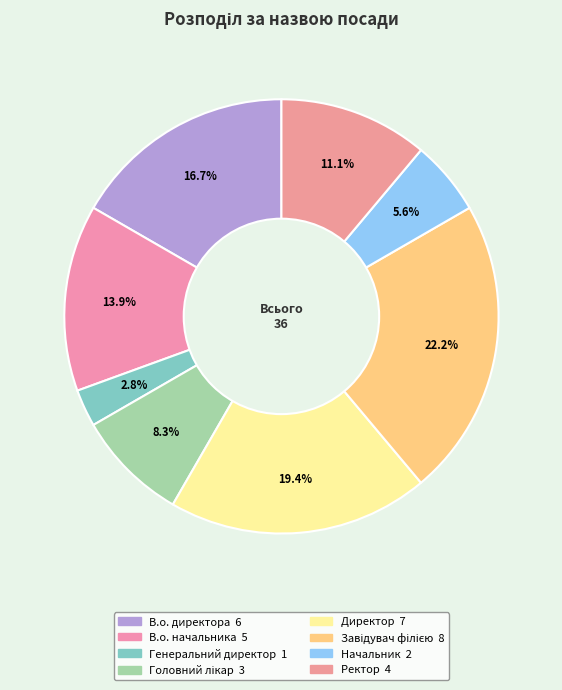

Between Головний лікар and Генеральний директор, which is larger?

Головний лікар